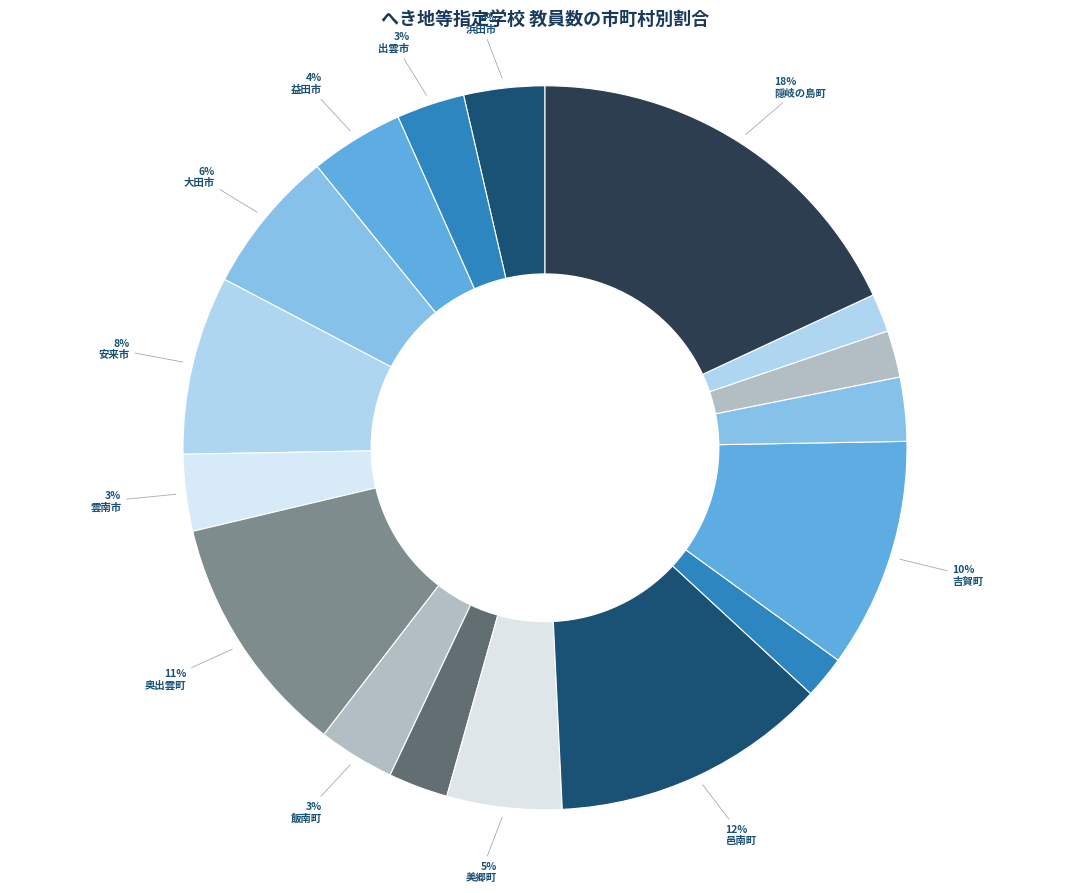

How many slices are in this pie chart?

17